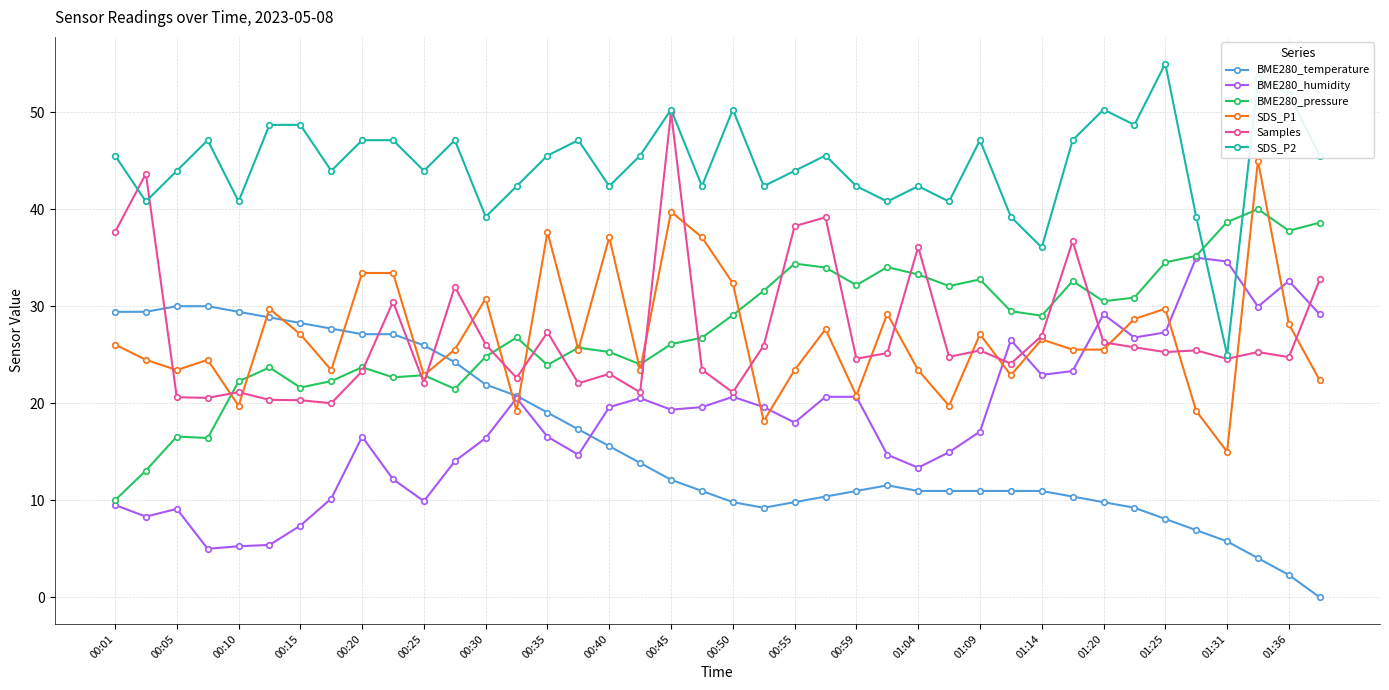

True or false: SDS_P2 and SDS_P1 intersect in this chart.

False